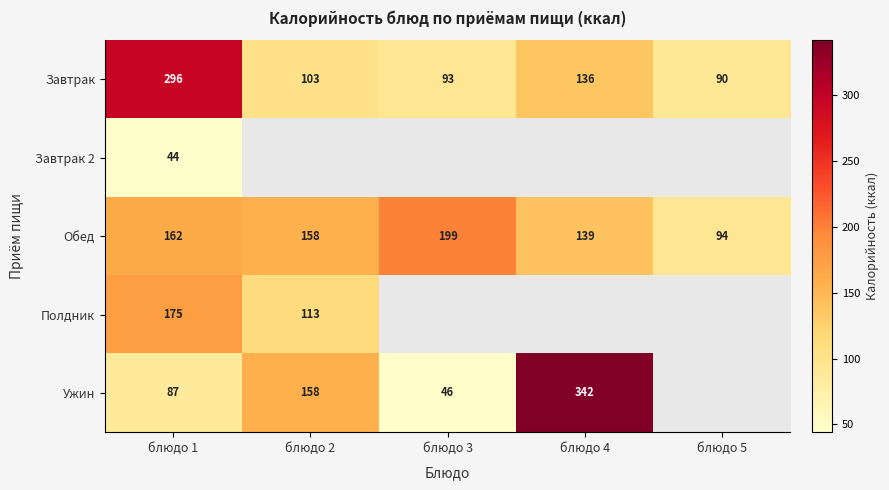

What is the sum of the Завтрак values at блюдо 4 and блюдо 3?

229